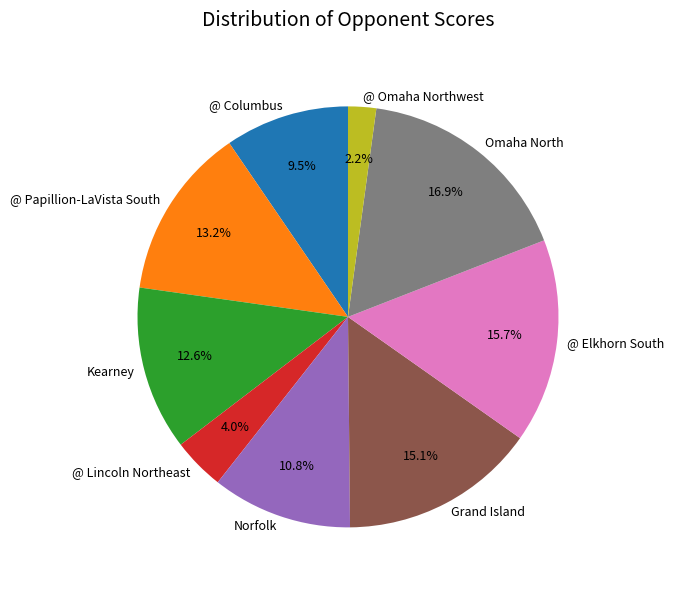

Which has a higher value, @ Omaha Northwest or Kearney?

Kearney